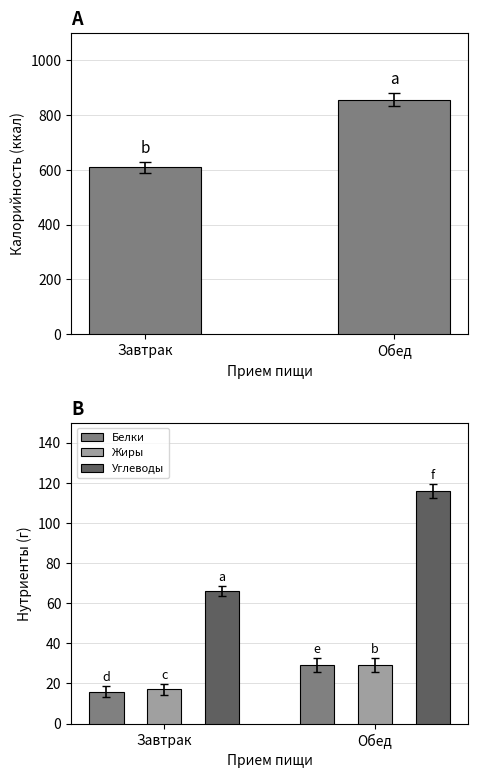

At which label does Углеводы reach its peak?

Обед